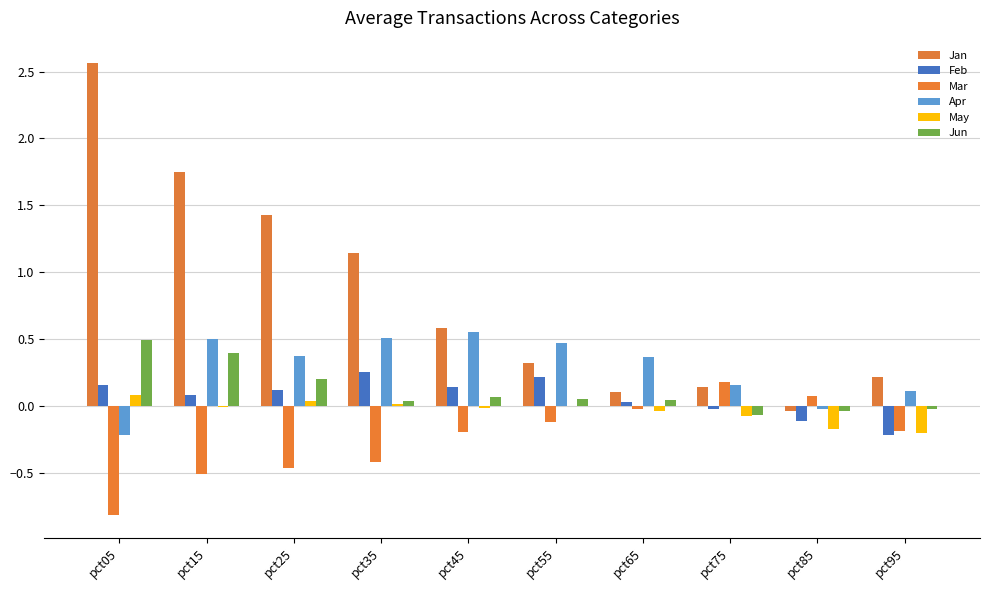

Are the bars horizontal?

No